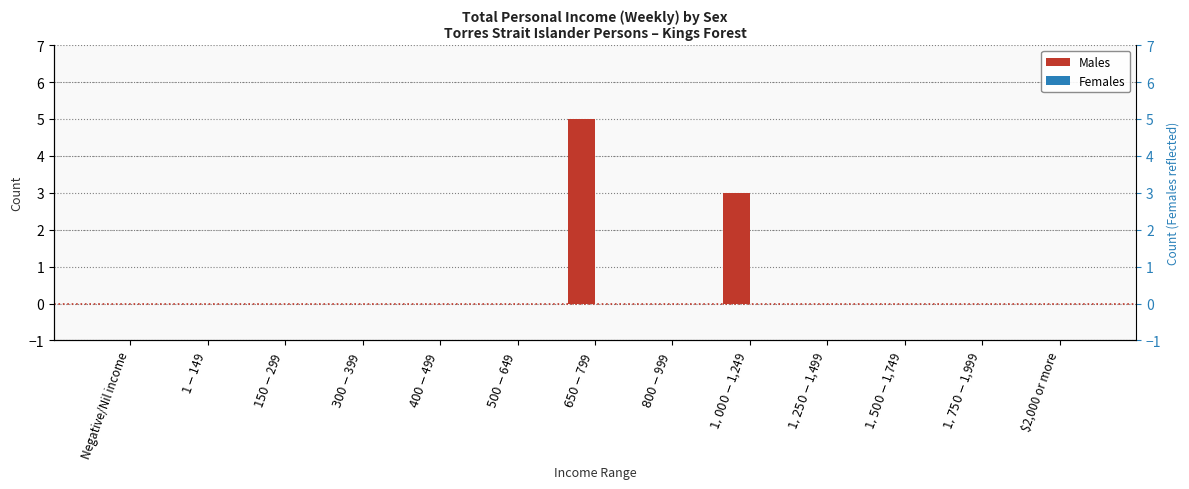

Is the value of Females at $150-$299 greater than the value of Males at $400-$499?

No